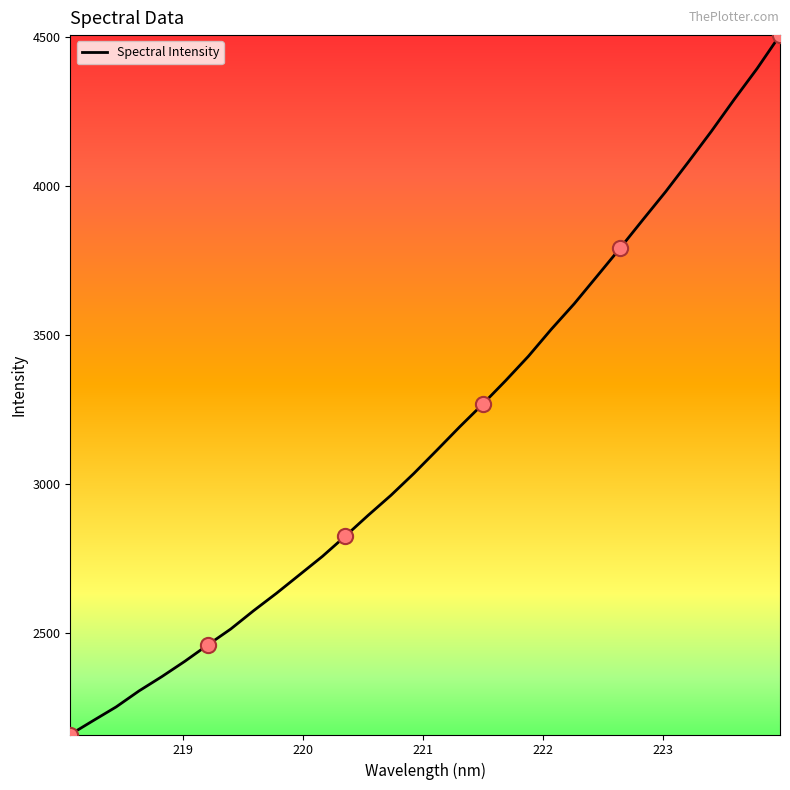

What is the minimum value shown in the chart?

2160.8